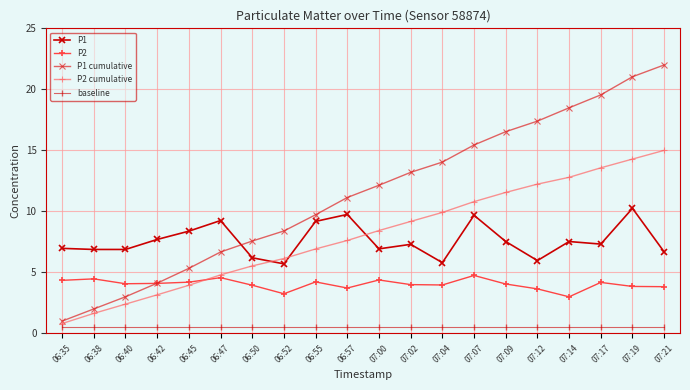

Which series has the largest range (max minus min)?

P1 cumulative